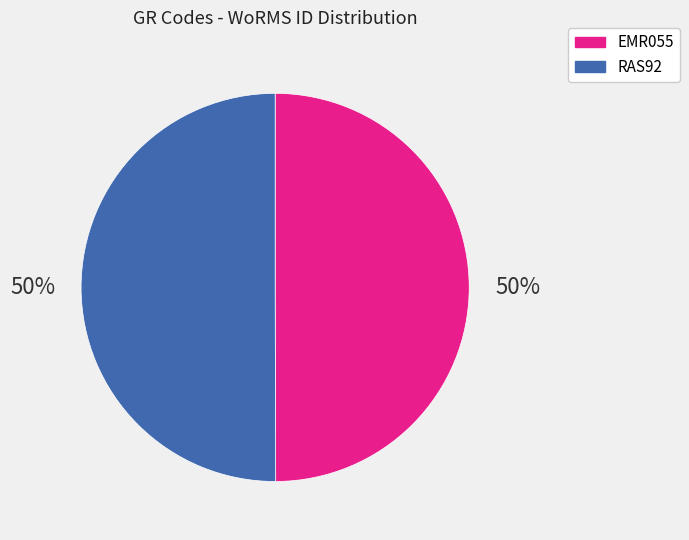

How many segments does this pie chart have?

2